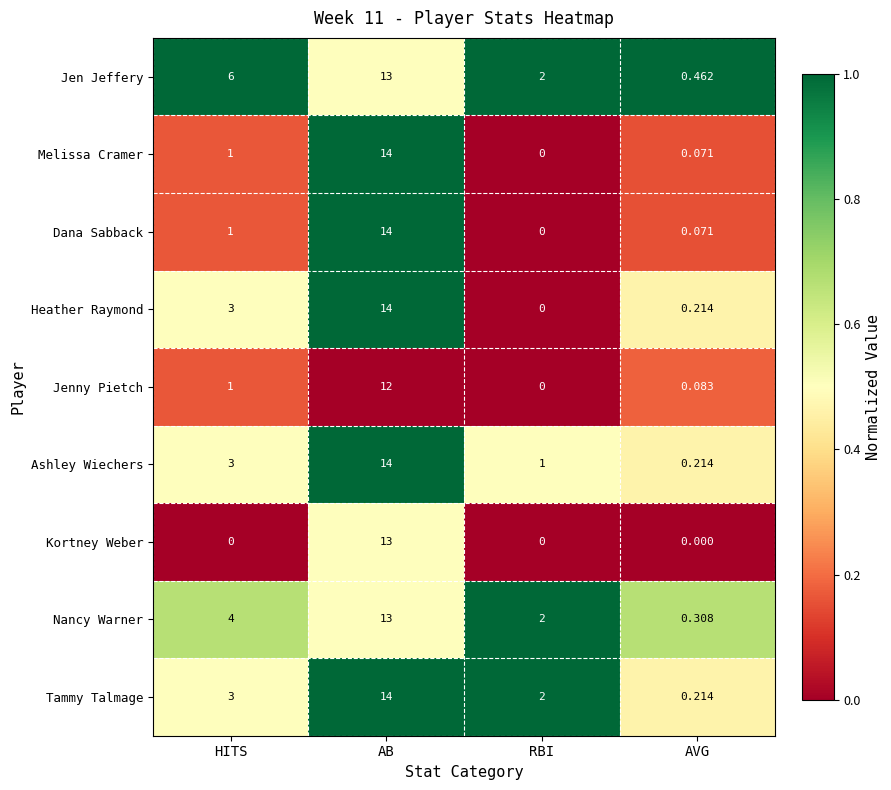

Where is Melissa Cramer nearest to the value 7?

HITS